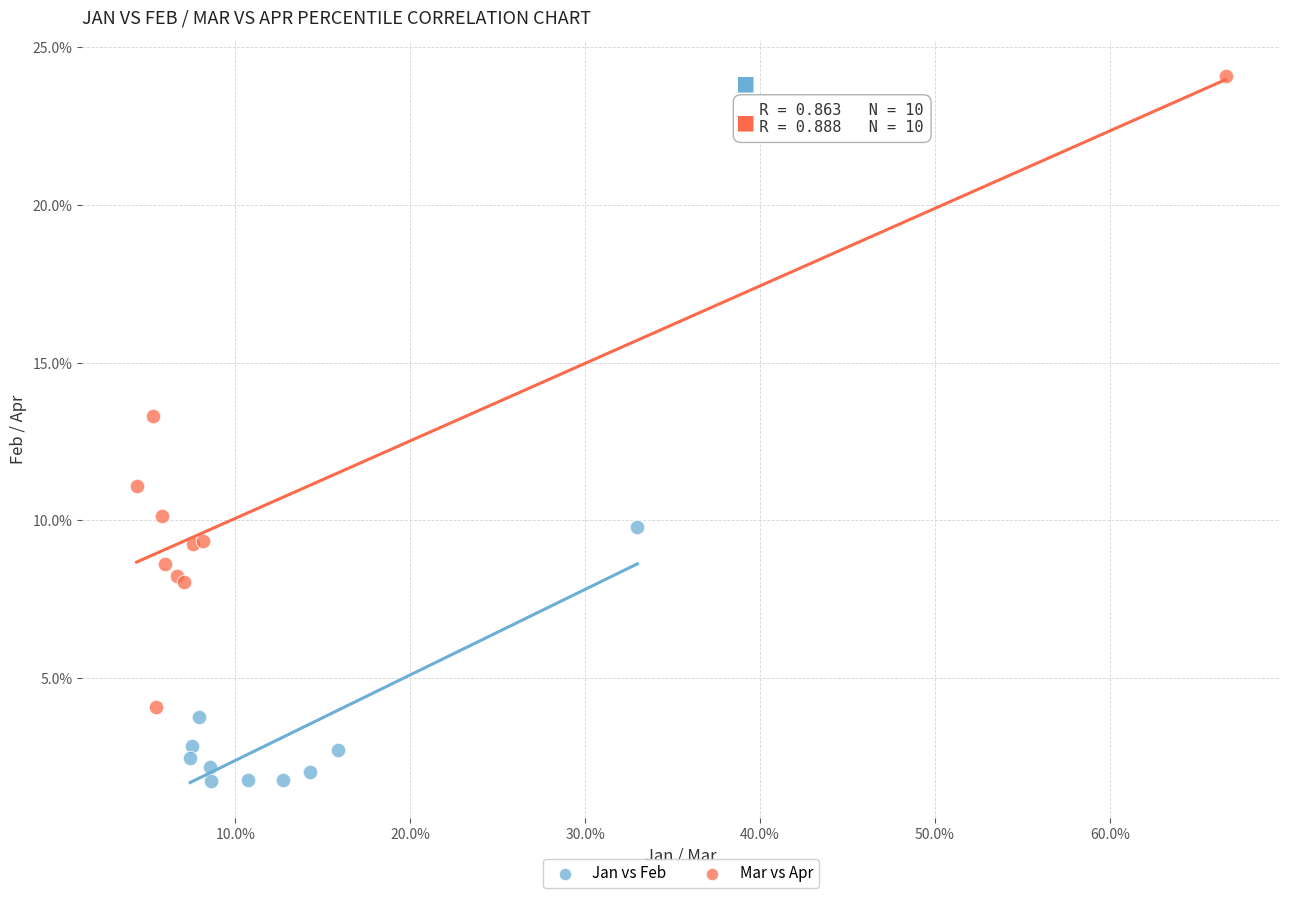

Which series reaches the minimum Y coordinate?

Jan vs Feb